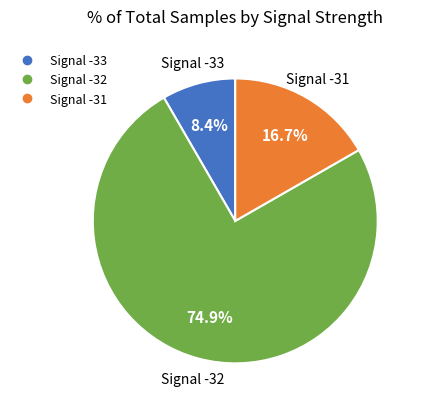

How many slices are in this pie chart?

3